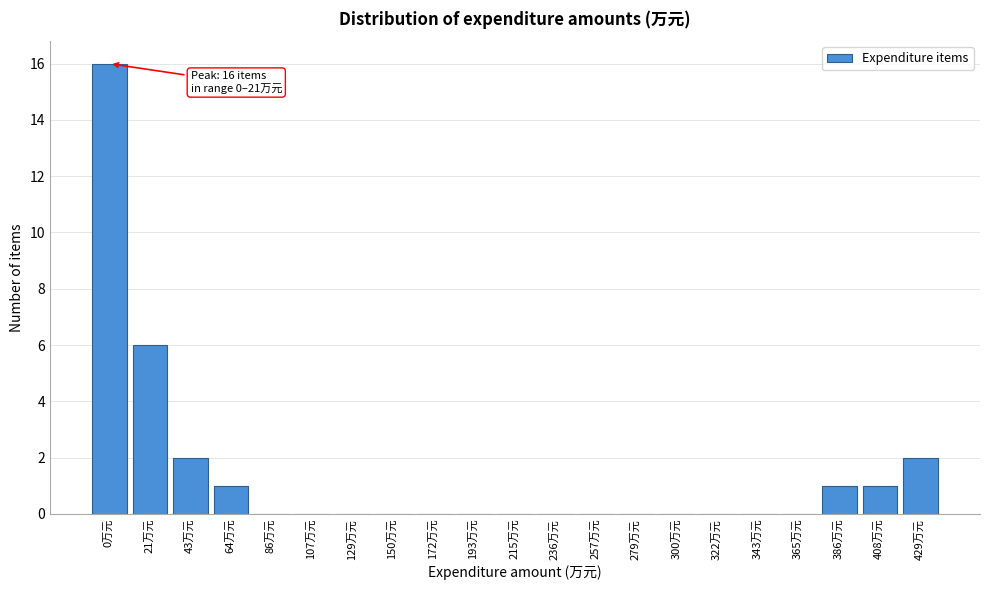

Reading left to right, transcribe all the data shown in this chart.

0万元=16	21万元=6	43万元=2	64万元=1	86万元=0	107万元=0	129万元=0	150万元=0	172万元=0	193万元=0	215万元=0	236万元=0	257万元=0	279万元=0	300万元=0	322万元=0	343万元=0	365万元=0	386万元=1	408万元=1	429万元=2